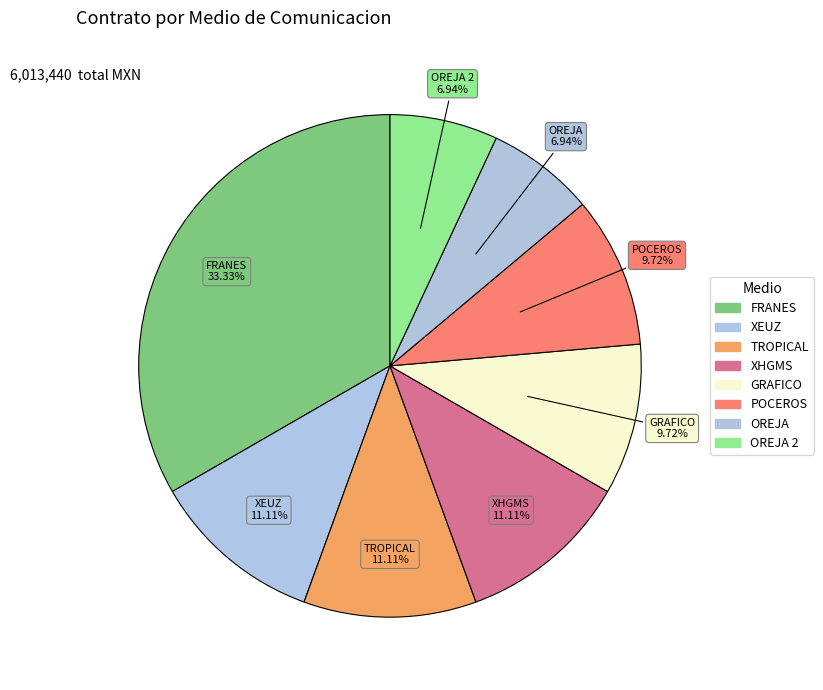

How many slices are in this pie chart?

8